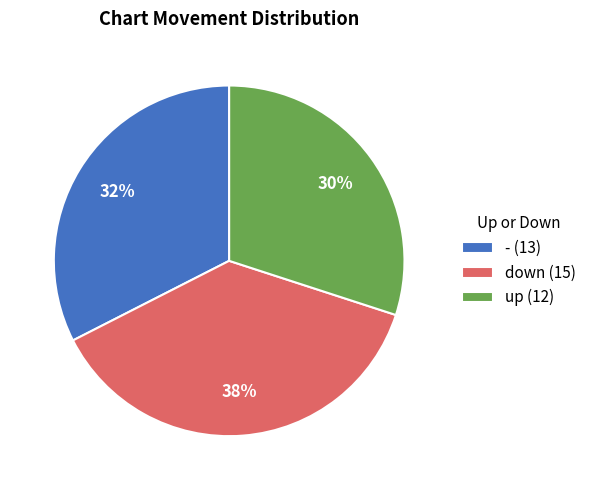

To the nearest percent, what is the average slice percentage?

33%